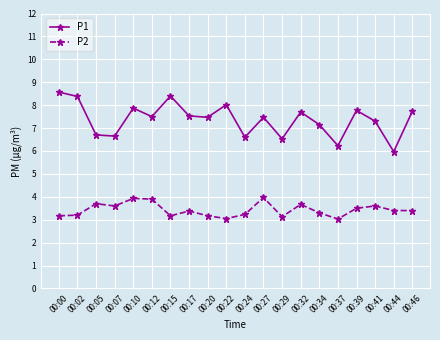

What are all the series names shown in the legend?

P1, P2